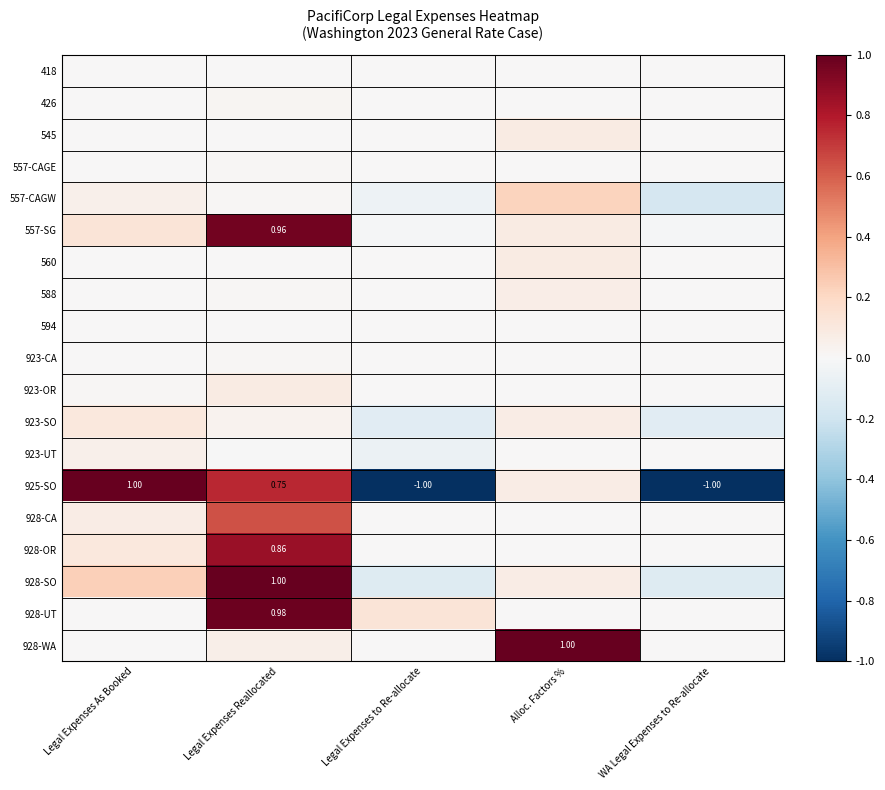

List the series in order of their peak value, lowest first.

418, 594, 557-CAGE, 923-CA, 426, 923-UT, 588, 545, 560, 923-OR, 923-SO, 557-CAGW, 928-CA, 928-OR, 557-SG, 928-UT, 925-SO, 928-SO, 928-WA